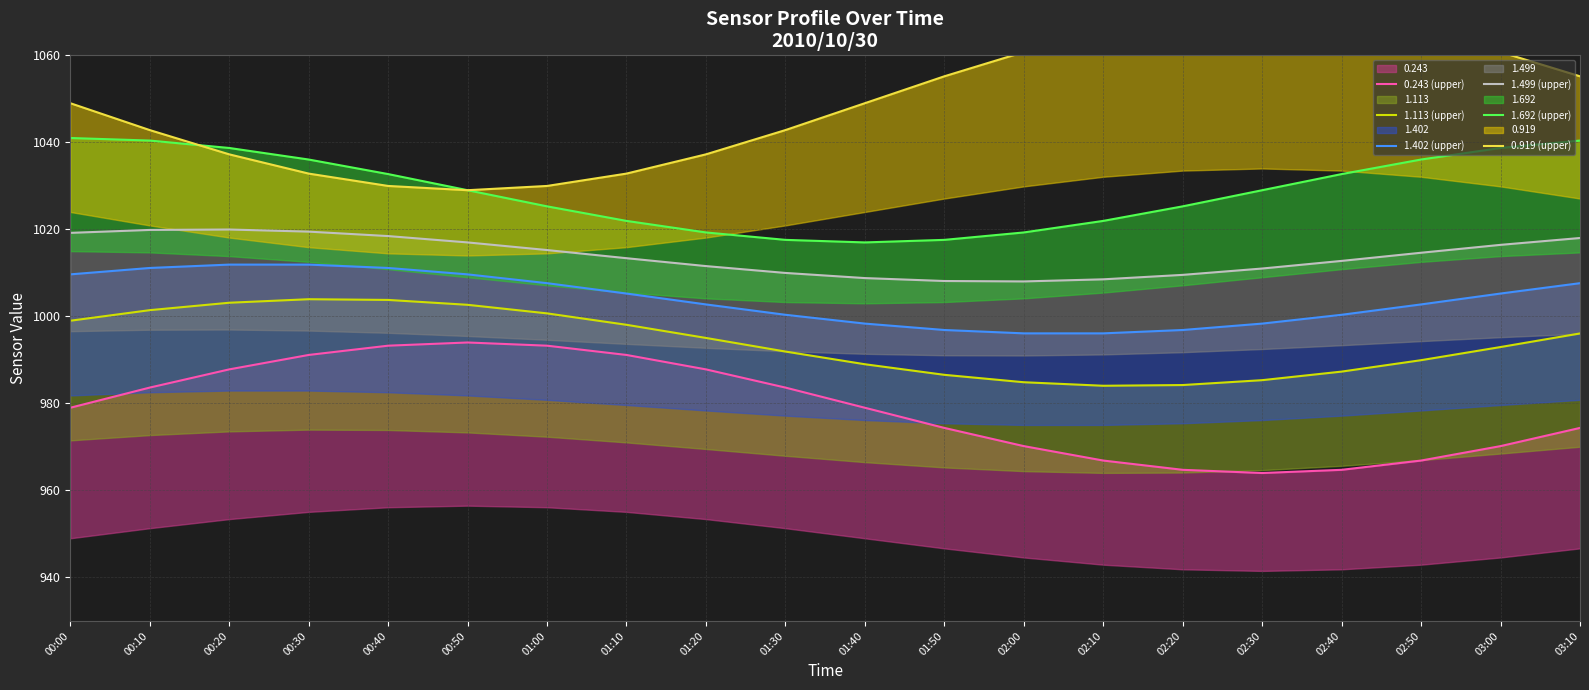

True or false: 0.243 (upper) and 1.113 (upper) cross at least once.

False